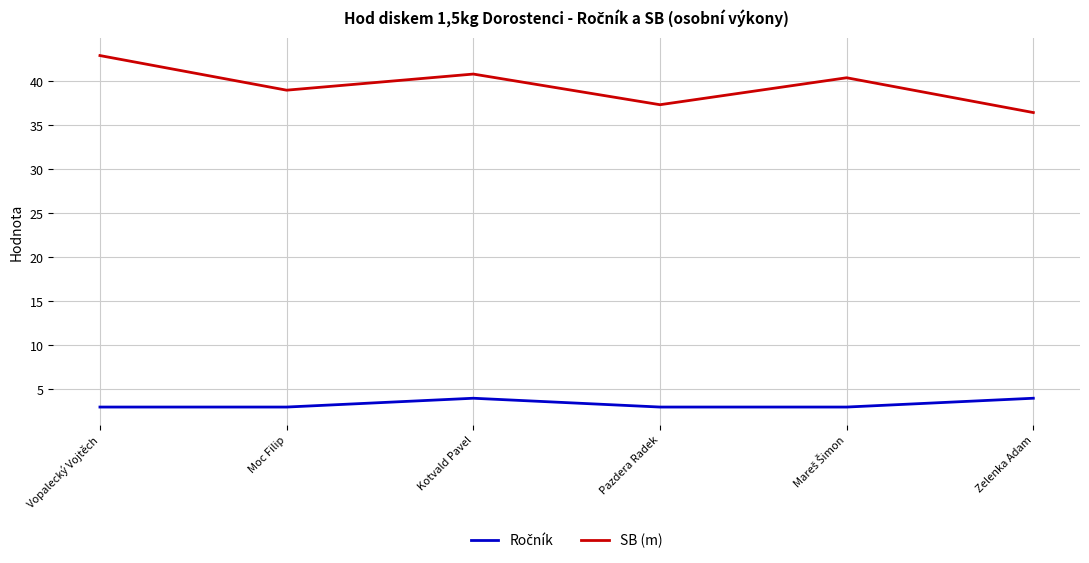

What is the difference between the maximum and second lowest values in the SB (m) series?

5.6